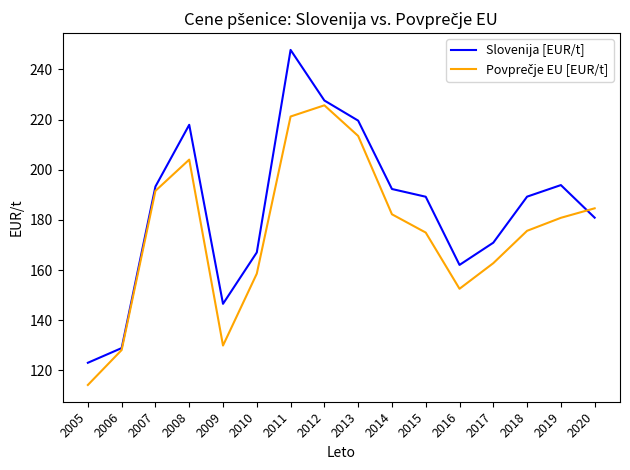

Read the Slovenija [EUR/t] value at 2012.

227.6